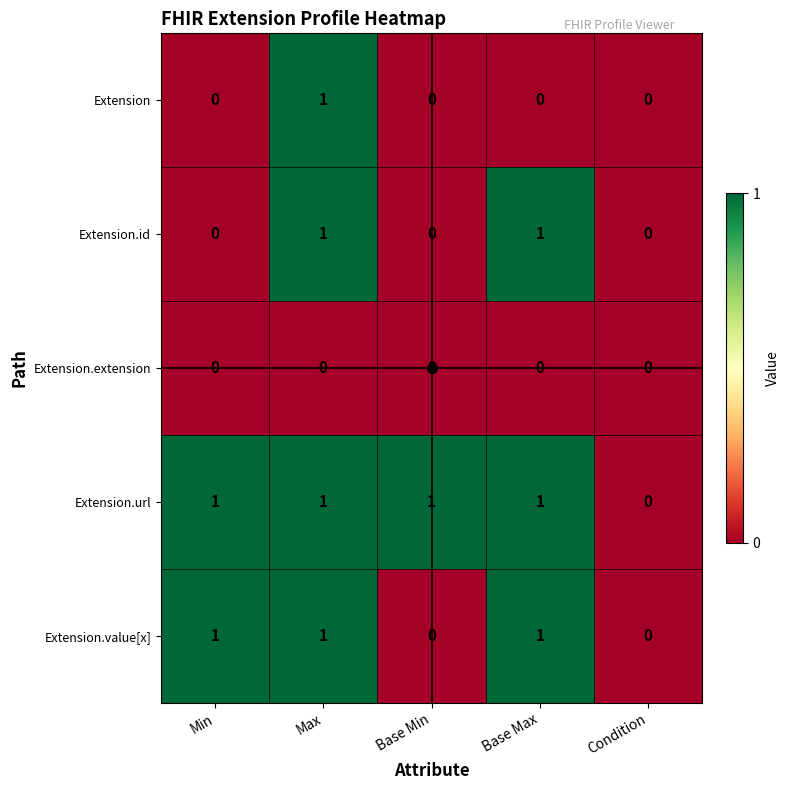

Is the value of Extension.extension at Base Max greater than the value of Extension.value[x] at Min?

No